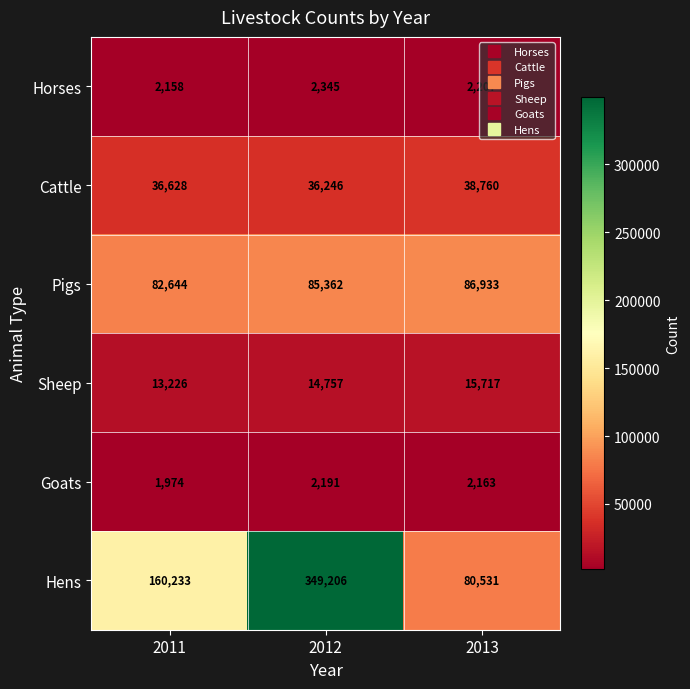

How many data points in Goats are less than 2163?

1